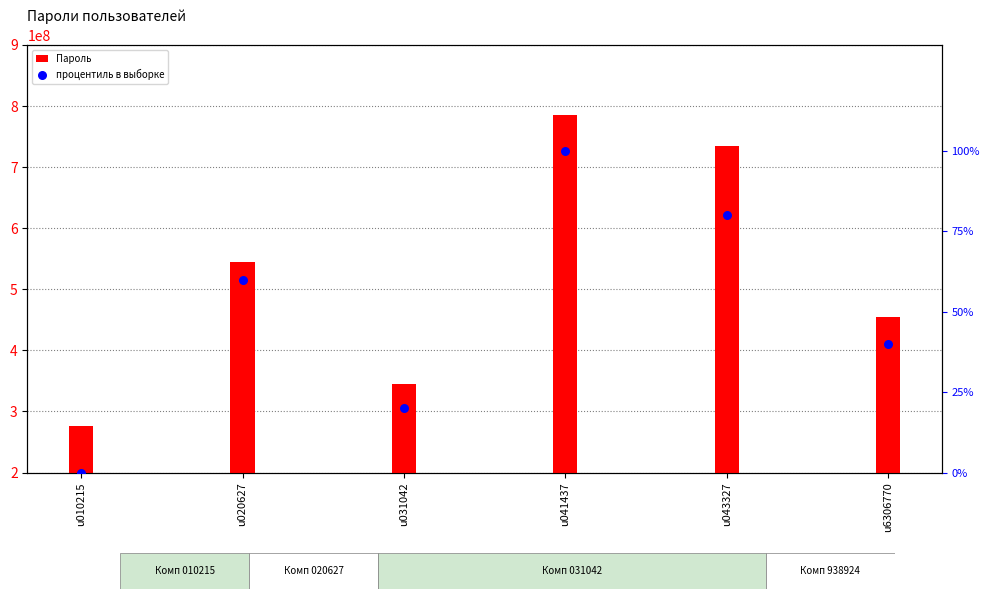

Which series reaches the maximum Y coordinate?

Пароль